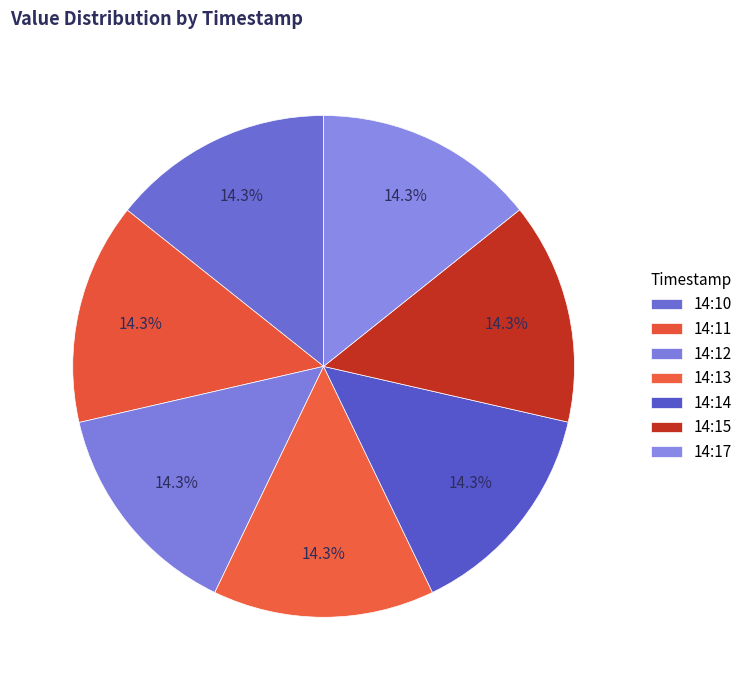

How many slices are in this pie chart?

7